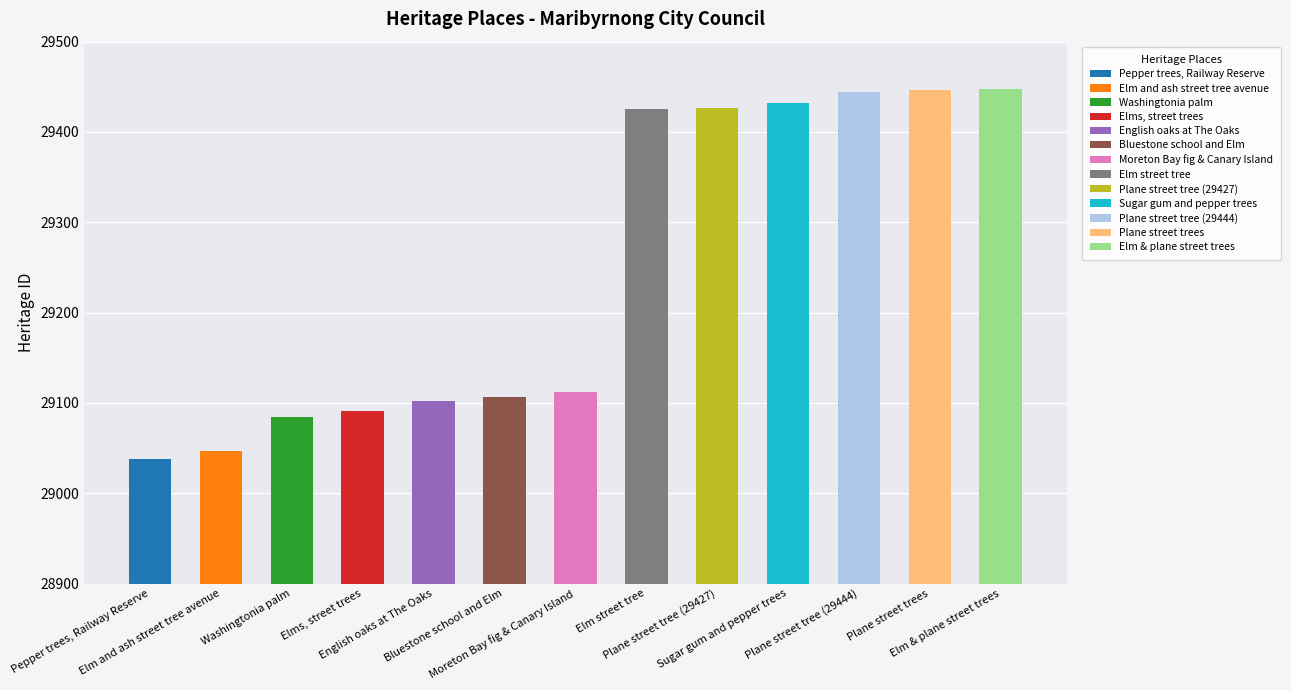

List the labels in order of value, smallest first.

Pepper trees, Railway Reserve, Elm and ash street tree avenue, Washingtonia palm, Elms, street trees, English oaks at The Oaks, Bluestone school and Elm, Moreton Bay fig & Canary Island, Elm street tree, Plane street tree (29427), Sugar gum and pepper trees, Plane street tree (29444), Plane street trees, Elm & plane street trees